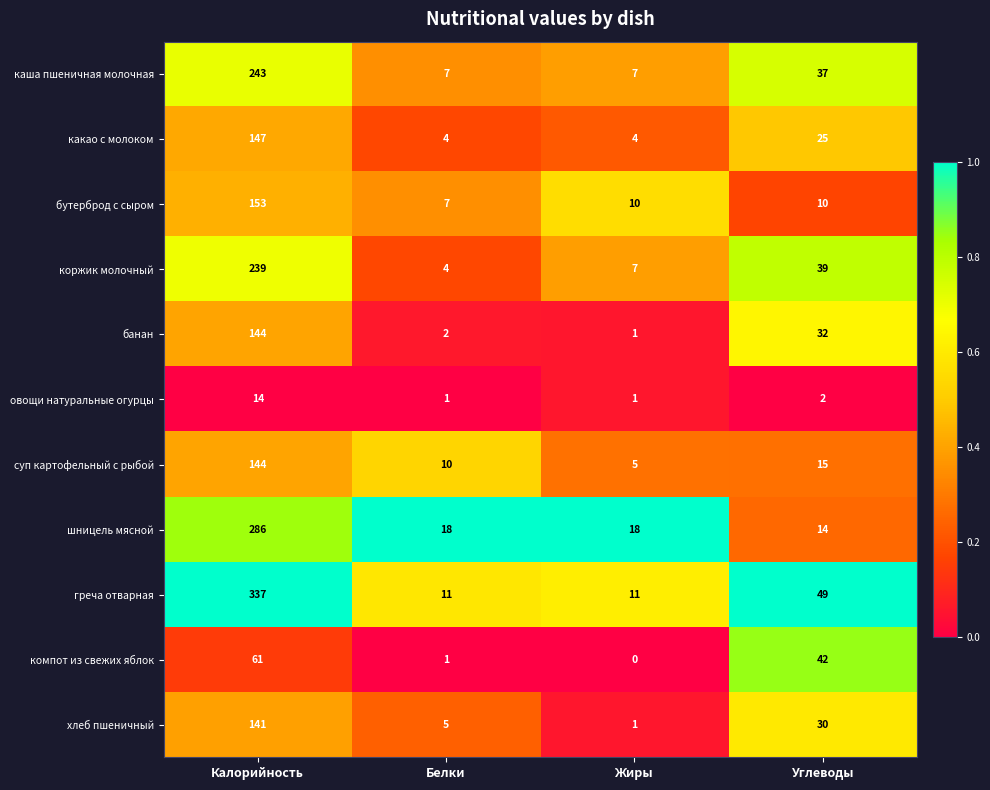

At Углеводы, list the series in order from smallest to largest.

овощи натуральные огурцы, бутерброд с сыром, шницель мясной, суп картофельный с рыбой, какао с молоком, хлеб пшеничный, банан, каша пшеничная молочная, коржик молочный, компот из свежих яблок, греча отварная